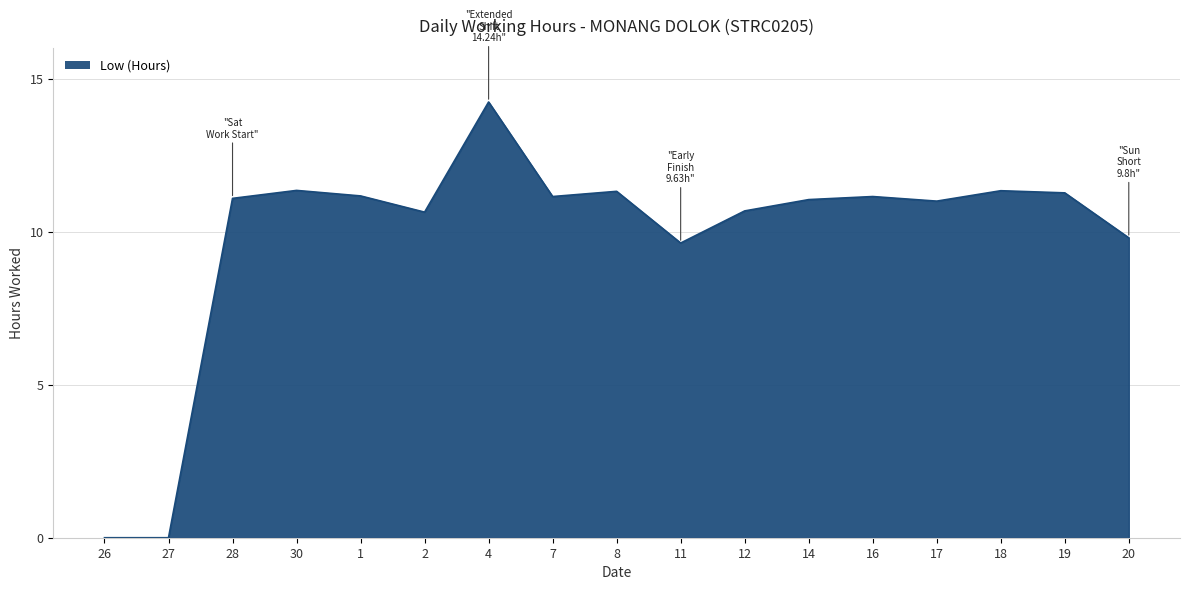

Where is the first local maximum?

30